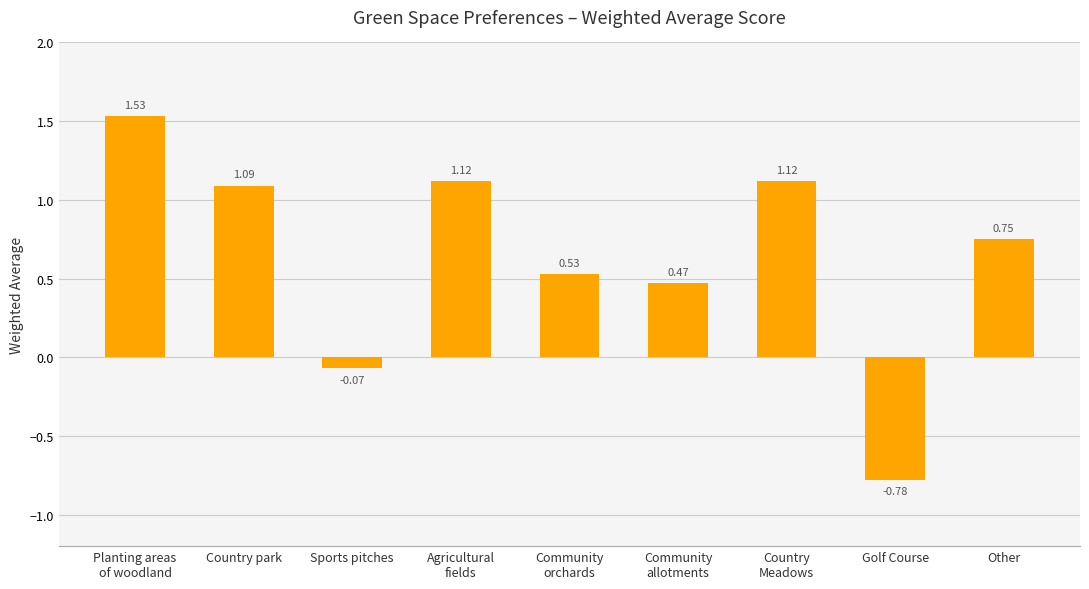

Where is the data nearest to the value 0?

Sports pitches